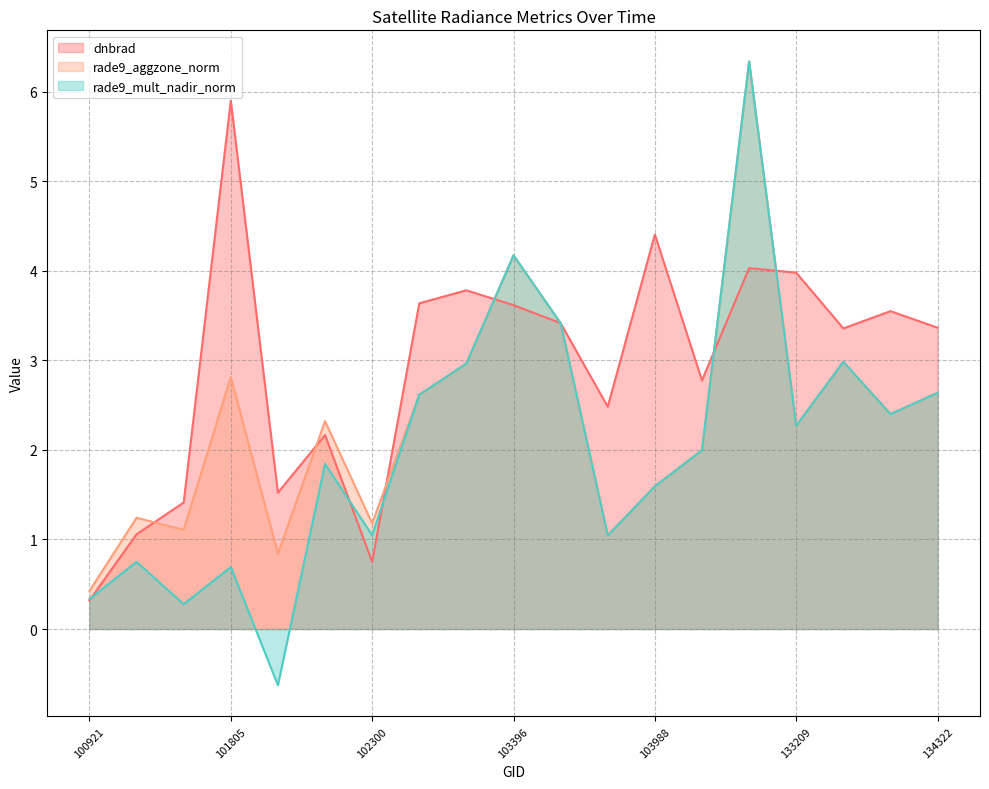

What is the difference between the maximum and minimum values in the rade9_aggzone_norm series?

5.9